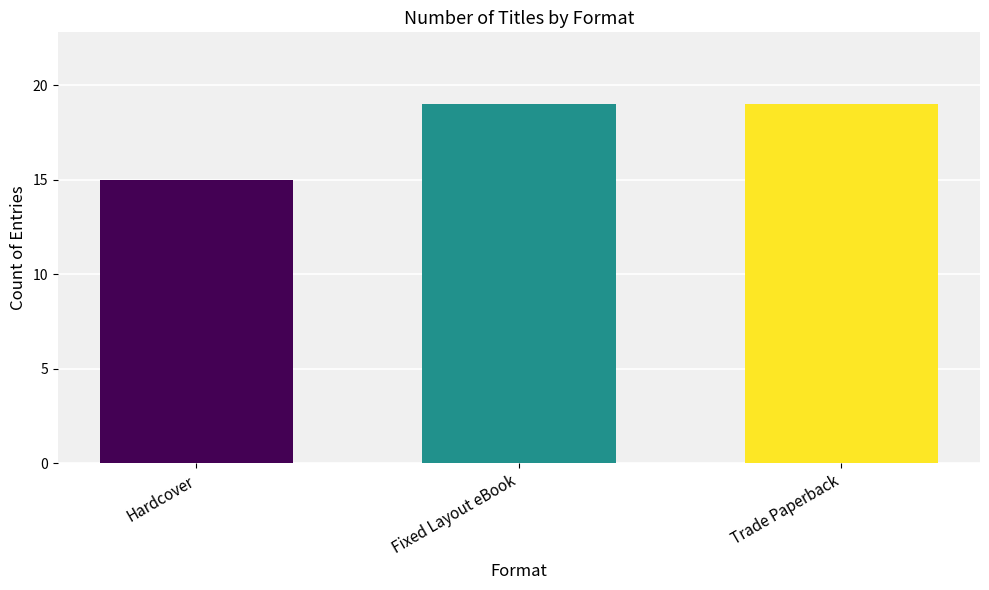

True or false: the data shows 19 at Trade Paperback.

True